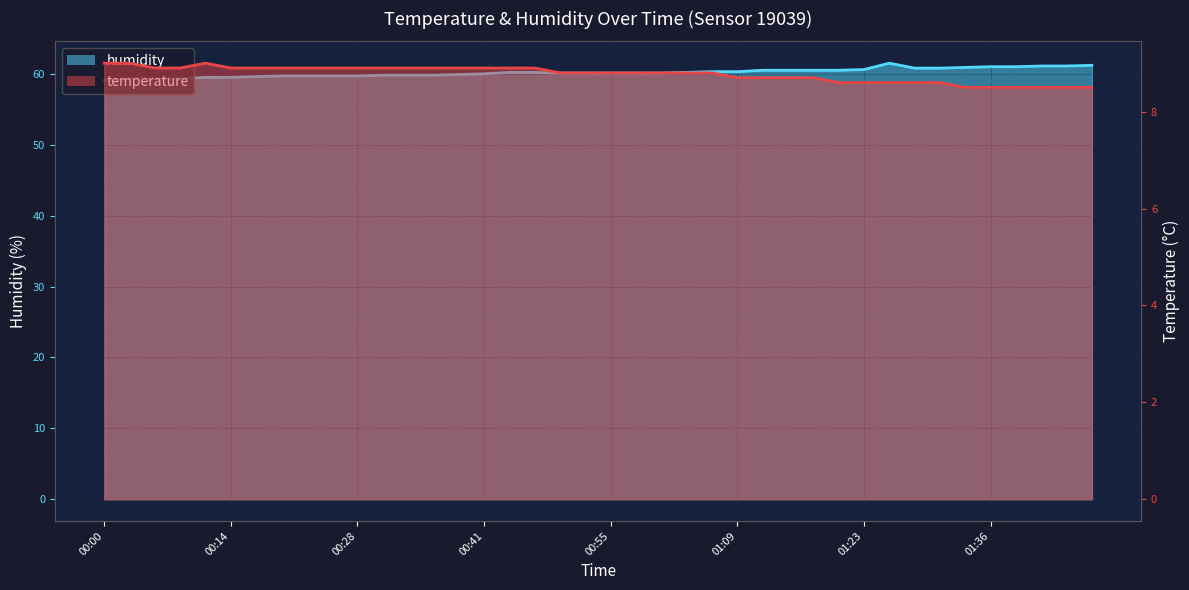

What position from the left is 00:30?

12